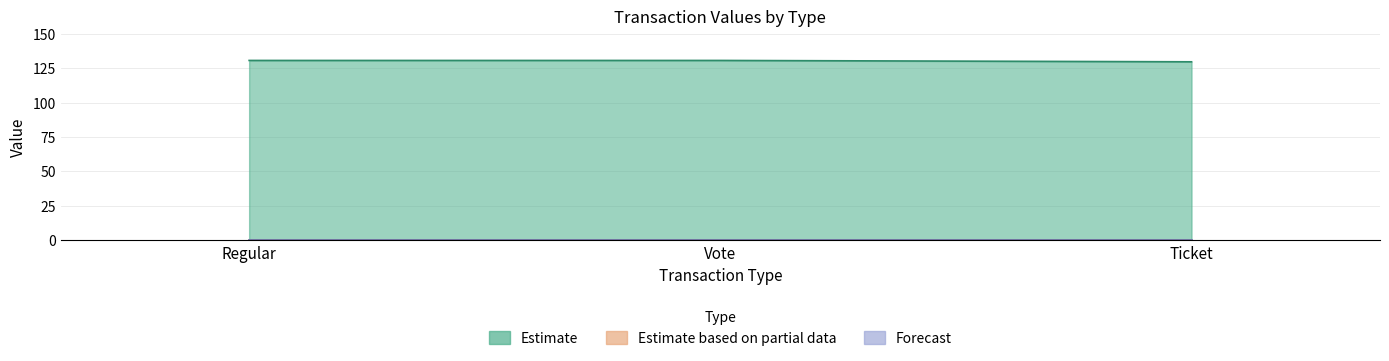

Which series changed the most between Vote and Ticket?

Estimate